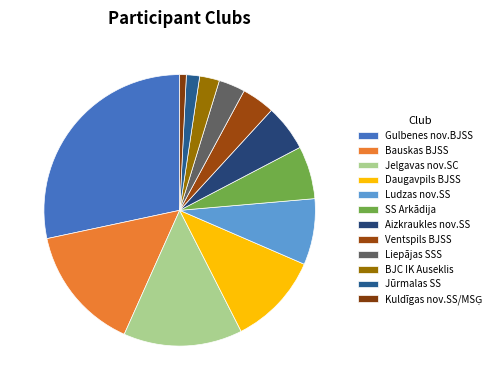

Which category has the smallest portion of the pie?

Kuldīgas nov.SS/MSĢ